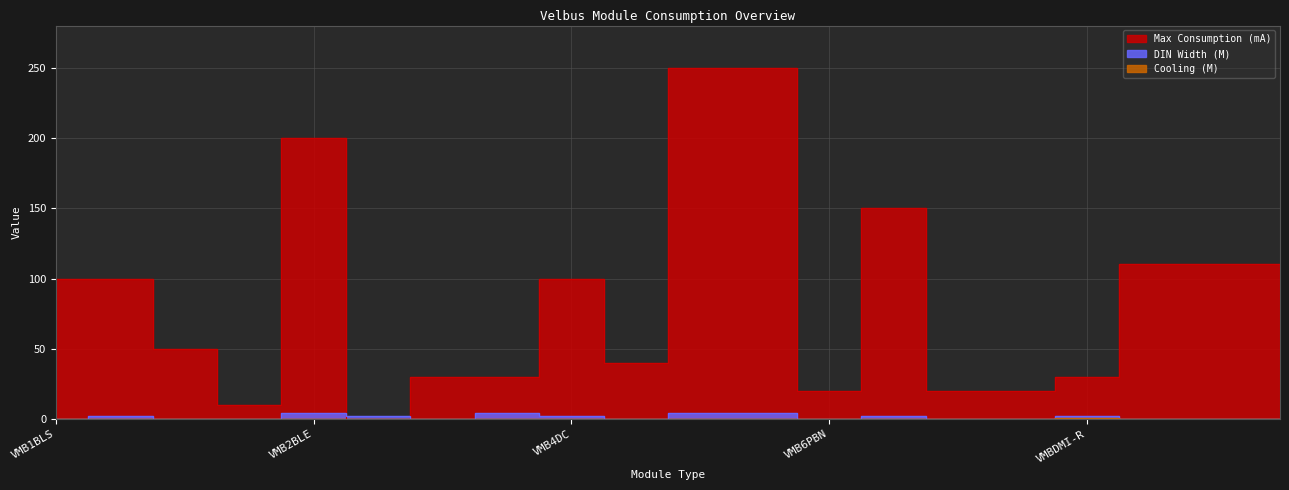

Is it true that Cooling (M) equals 0 at VMB8PBU?

False